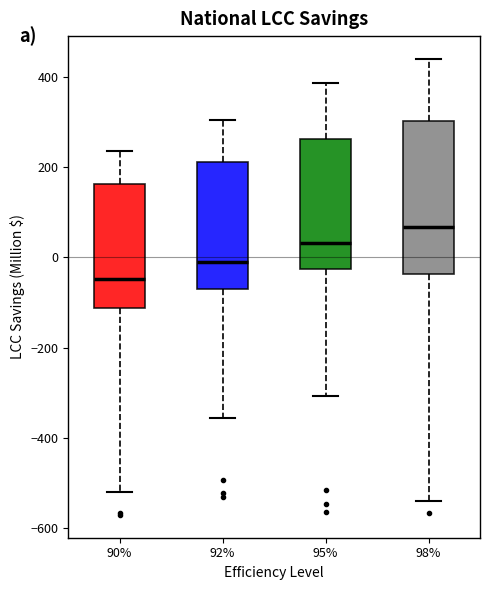

Comparing the boxes themselves (not the whiskers), which one is the tallest?

98%